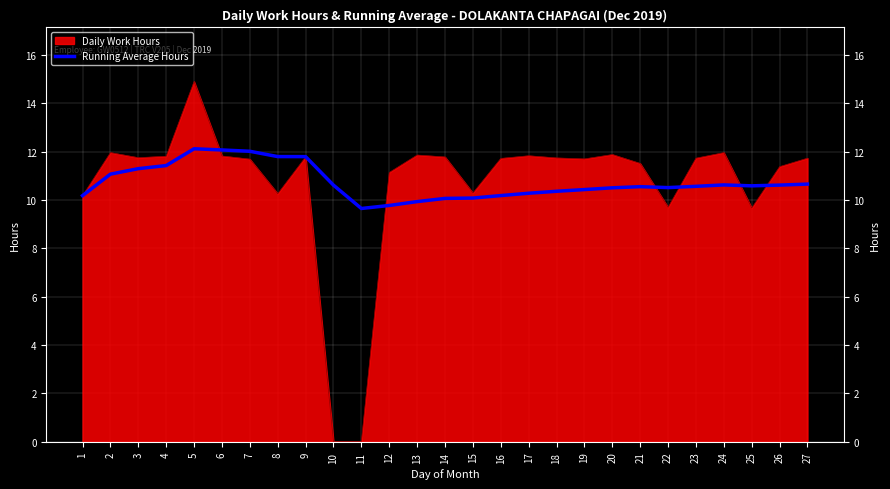

Rank the series by their maximum value, from lowest to highest.

Running Average Hours, Daily Work Hours